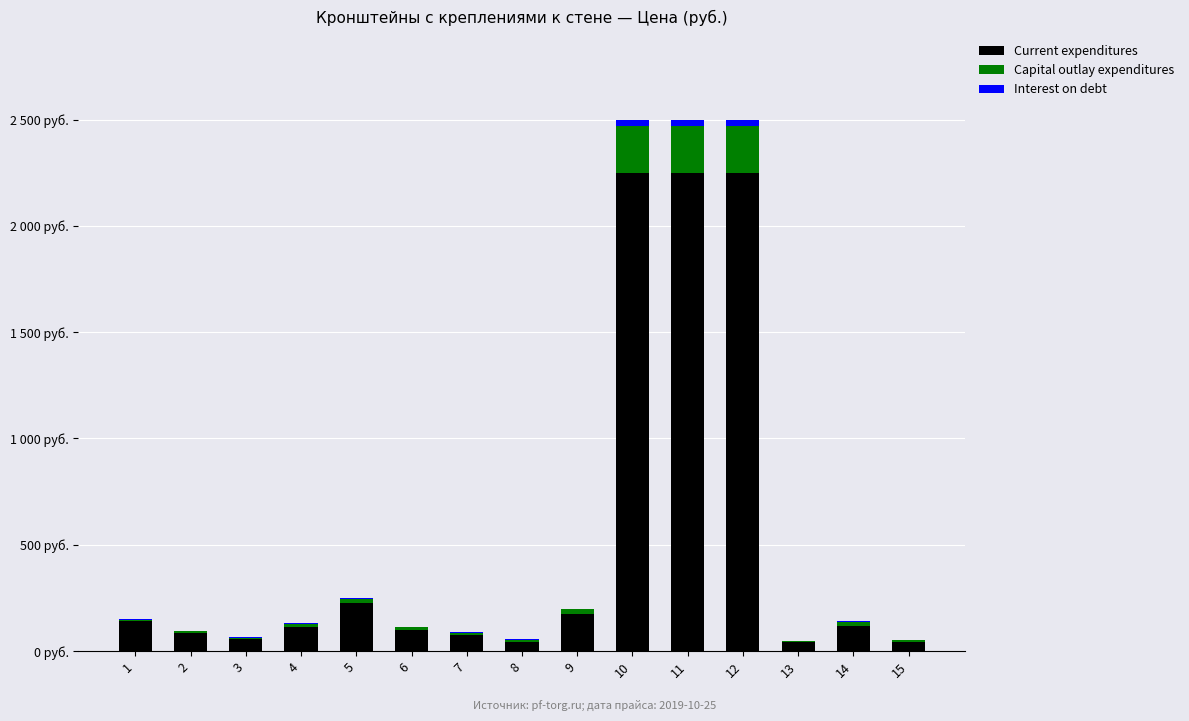

Are the bars grouped side by side (vs. stacked)?

No